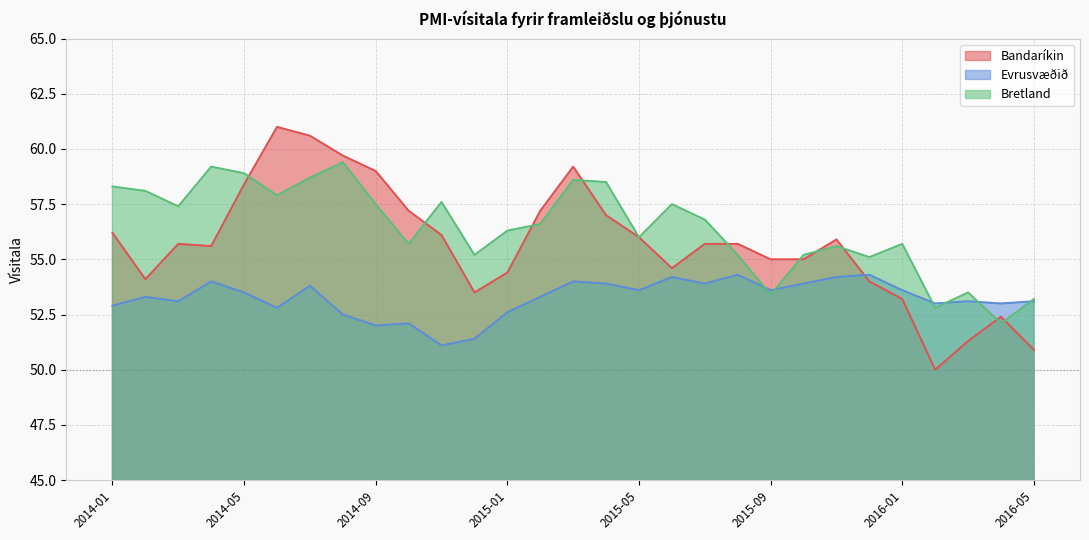

Reading left to right, extract all data points from this chart.

Bandaríkin: 2014-01=56.2	2014-02=54.1	2014-03=55.7	2014-04=55.6	2014-05=58.4	2014-06=61.0	2014-07=60.6	2014-08=59.7	2014-09=59.0	2014-10=57.2	2014-11=56.1	2014-12=53.5	2015-01=54.4	2015-02=57.2	2015-03=59.2	2015-04=57.0	2015-05=56.0	2015-06=54.6	2015-07=55.7	2015-08=55.7	2015-09=55.0	2015-10=55.0	2015-11=55.9	2015-12=54.0	2016-01=53.2	2016-02=50.0	2016-03=51.3	2016-04=52.4	2016-05=50.9
Evrusvæðið: 2014-01=52.9	2014-02=53.3	2014-03=53.1	2014-04=54.0	2014-05=53.5	2014-06=52.8	2014-07=53.8	2014-08=52.5	2014-09=52.0	2014-10=52.1	2014-11=51.1	2014-12=51.4	2015-01=52.6	2015-02=53.3	2015-03=54.0	2015-04=53.9	2015-05=53.6	2015-06=54.2	2015-07=53.9	2015-08=54.3	2015-09=53.6	2015-10=53.9	2015-11=54.2	2015-12=54.3	2016-01=53.6	2016-02=53.0	2016-03=53.1	2016-04=53.0	2016-05=53.1
Bretland: 2014-01=58.3	2014-02=58.1	2014-03=57.4	2014-04=59.2	2014-05=58.9	2014-06=57.9	2014-07=58.7	2014-08=59.4	2014-09=57.5	2014-10=55.7	2014-11=57.6	2014-12=55.2	2015-01=56.3	2015-02=56.6	2015-03=58.6	2015-04=58.5	2015-05=56.0	2015-06=57.5	2015-07=56.8	2015-08=55.2	2015-09=53.4	2015-10=55.2	2015-11=55.6	2015-12=55.1	2016-01=55.7	2016-02=52.8	2016-03=53.5	2016-04=52.1	2016-05=53.2